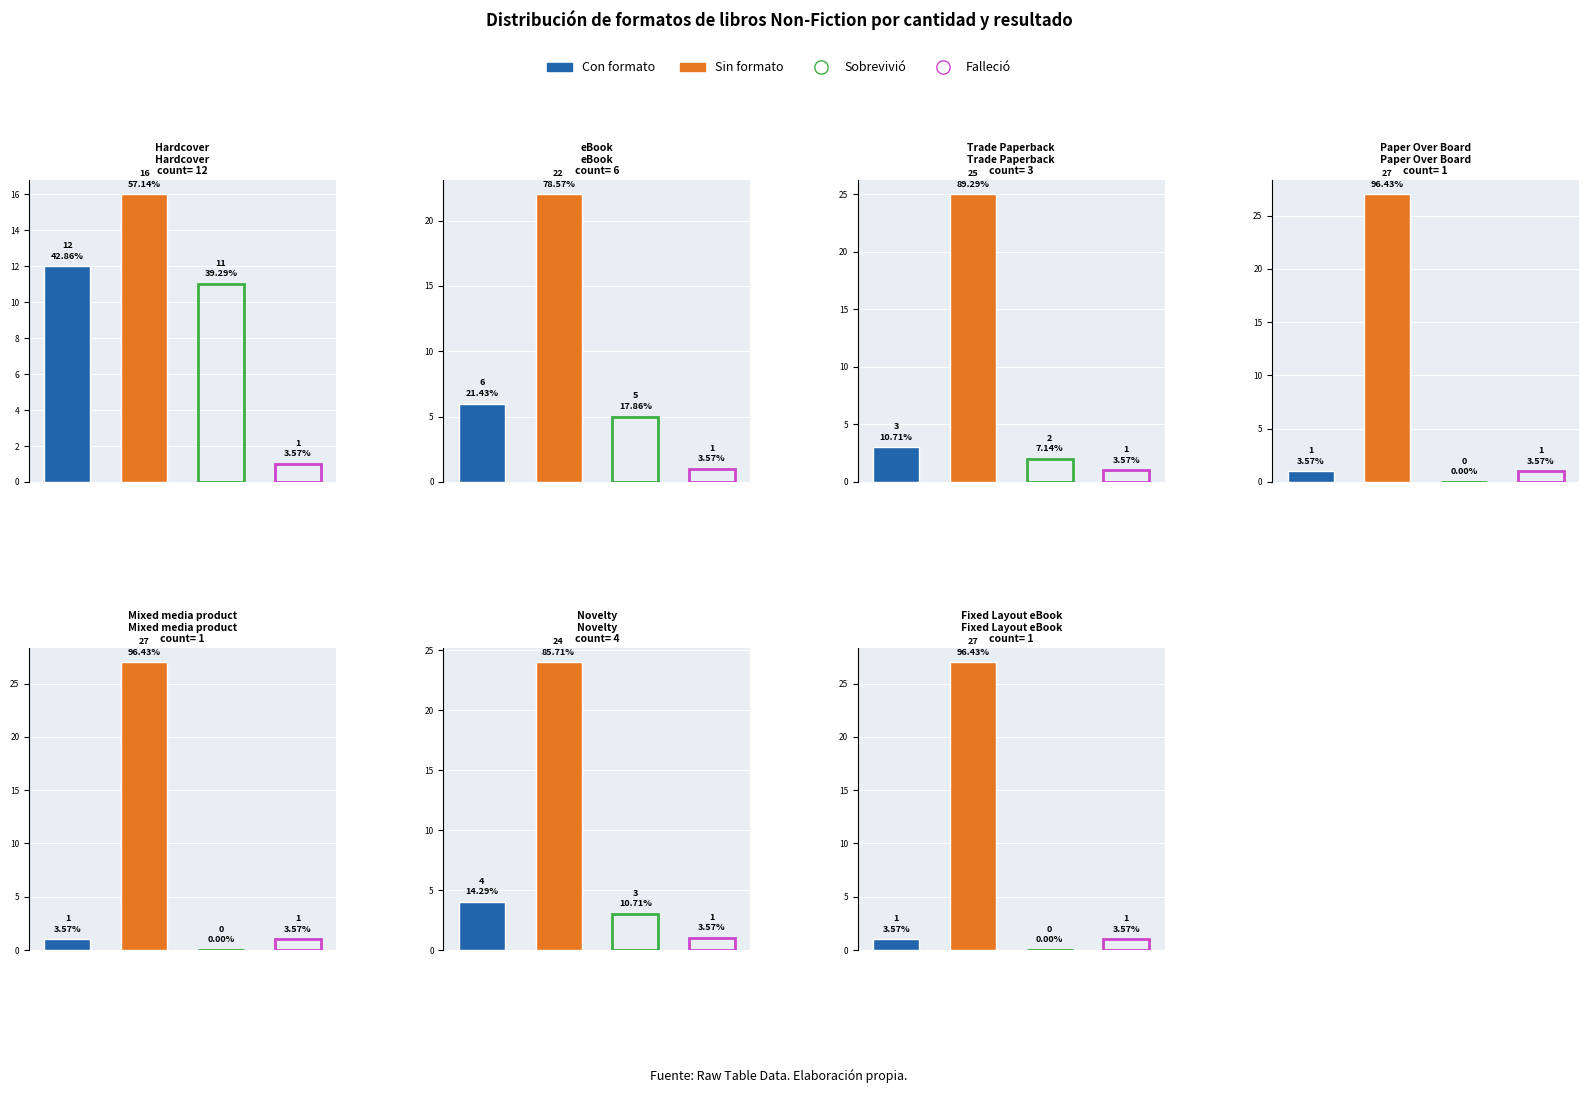

The value of avg_result at 4 is 2.6. True or false?

False